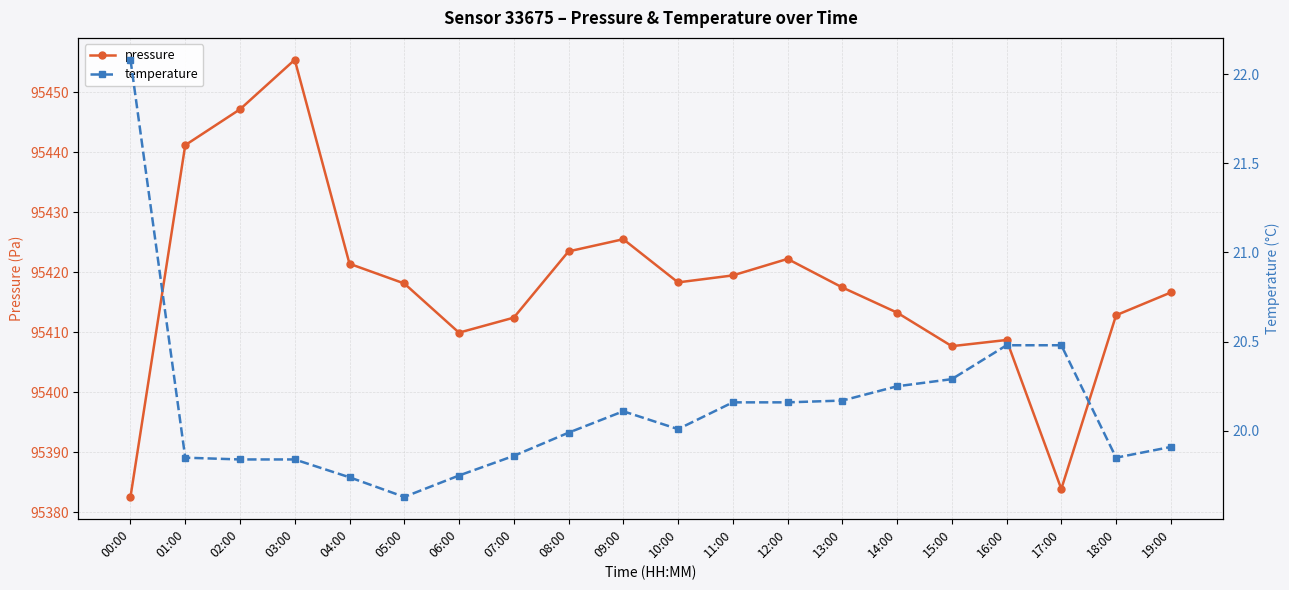

Reading right to left, transcribe all the data shown in this chart.

pressure: 95416.6	95412.8	95383.9	95408.7	95407.7	95413.3	95417.5	95422.2	95419.5	95418.3	95425.5	95423.5	95412.4	95409.9	95418.1	95421.4	95455.4	95447.1	95441.2	95382.6
temperature: 19.9	19.9	20.5	20.5	20.3	20.2	20.2	20.2	20.2	20.0	20.1	20.0	19.9	19.8	19.6	19.7	19.8	19.8	19.9	22.1